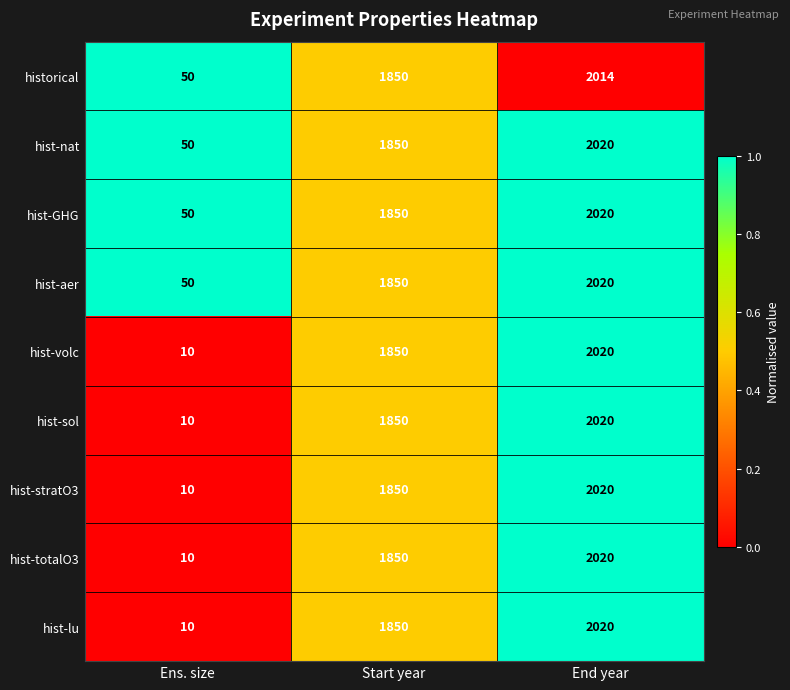

What is the total value across all series at Ens. size?

250